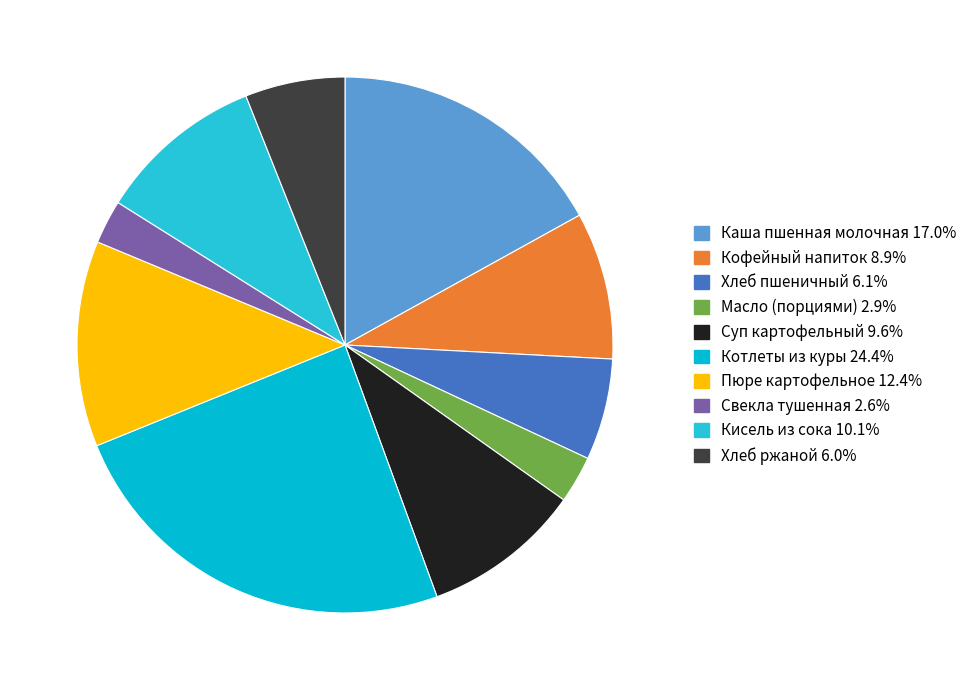

Which slice is the largest?

Котлеты из куры